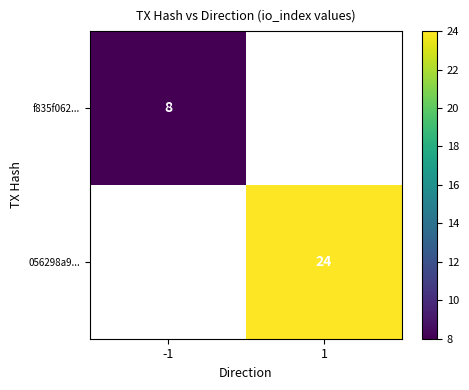

Between -1 and 1, which is larger?

1